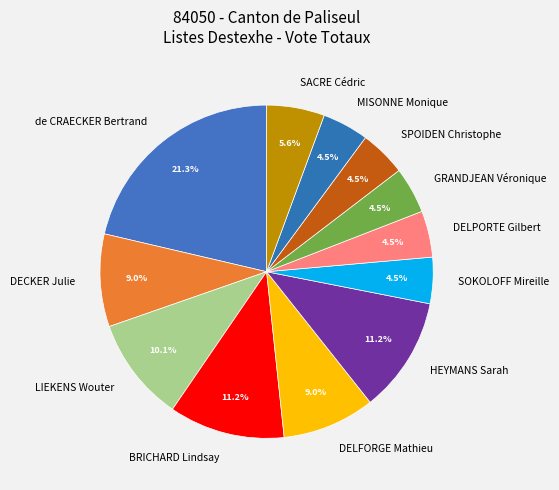

To the nearest percent, what percentage of the pie is BRICHARD Lindsay?

11%